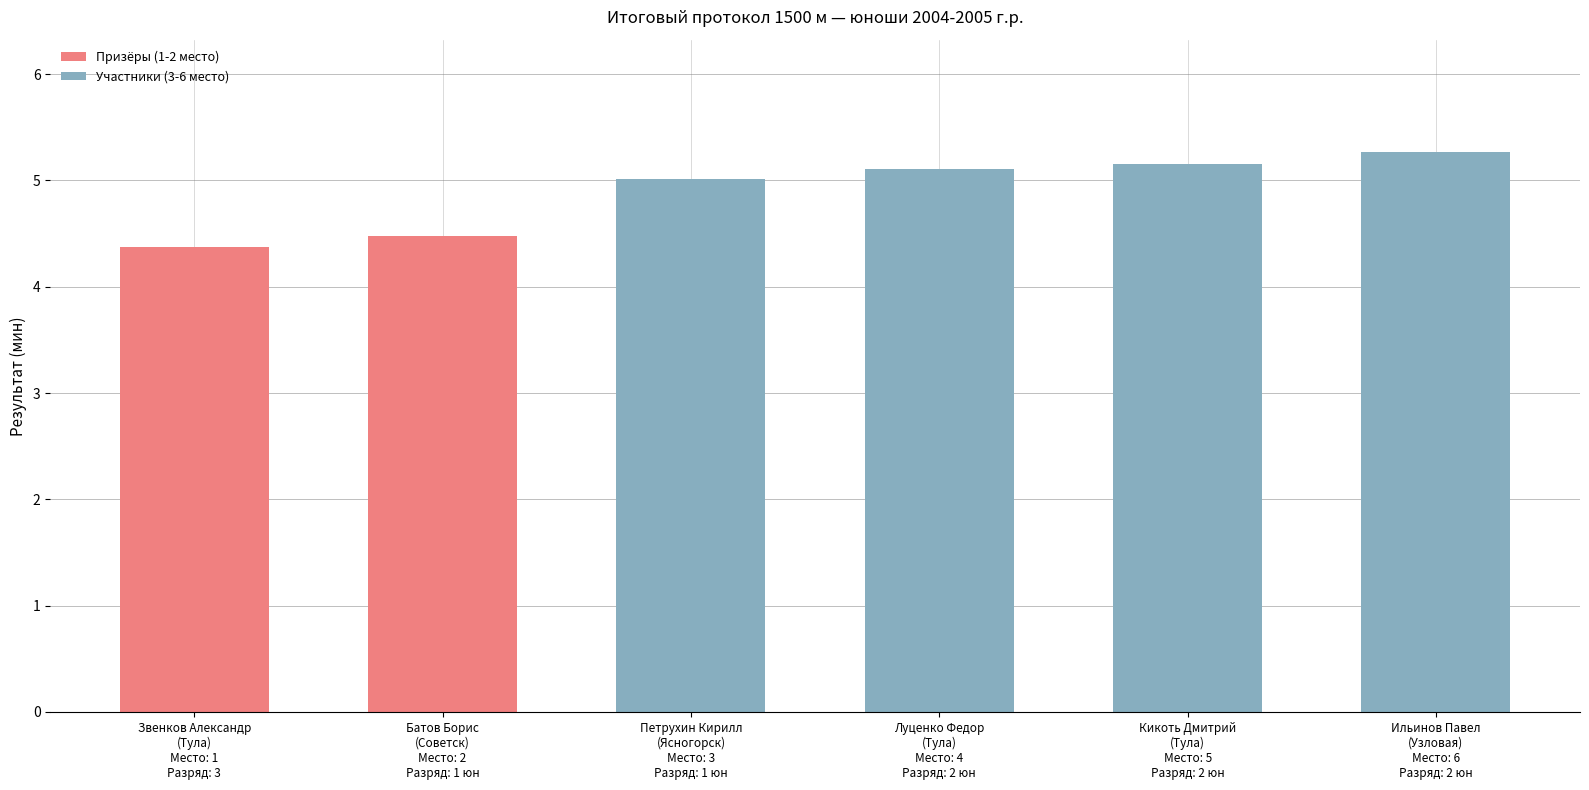

At which label is the value closest to 4?

Звенков Александр
(Тула)
Место: 1
Разряд: 3